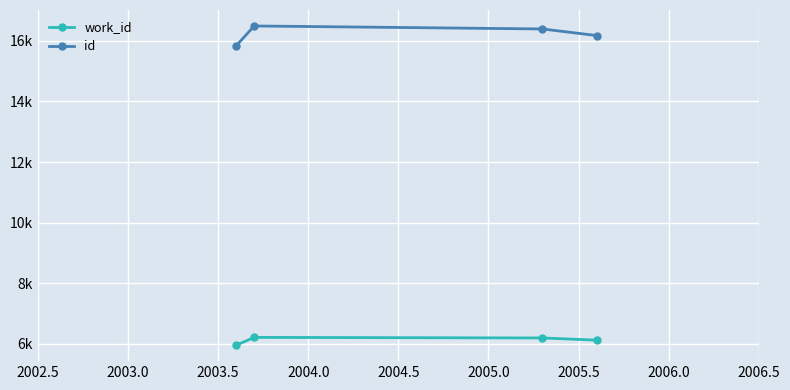

Is this an area chart (filled region under the line)?

No